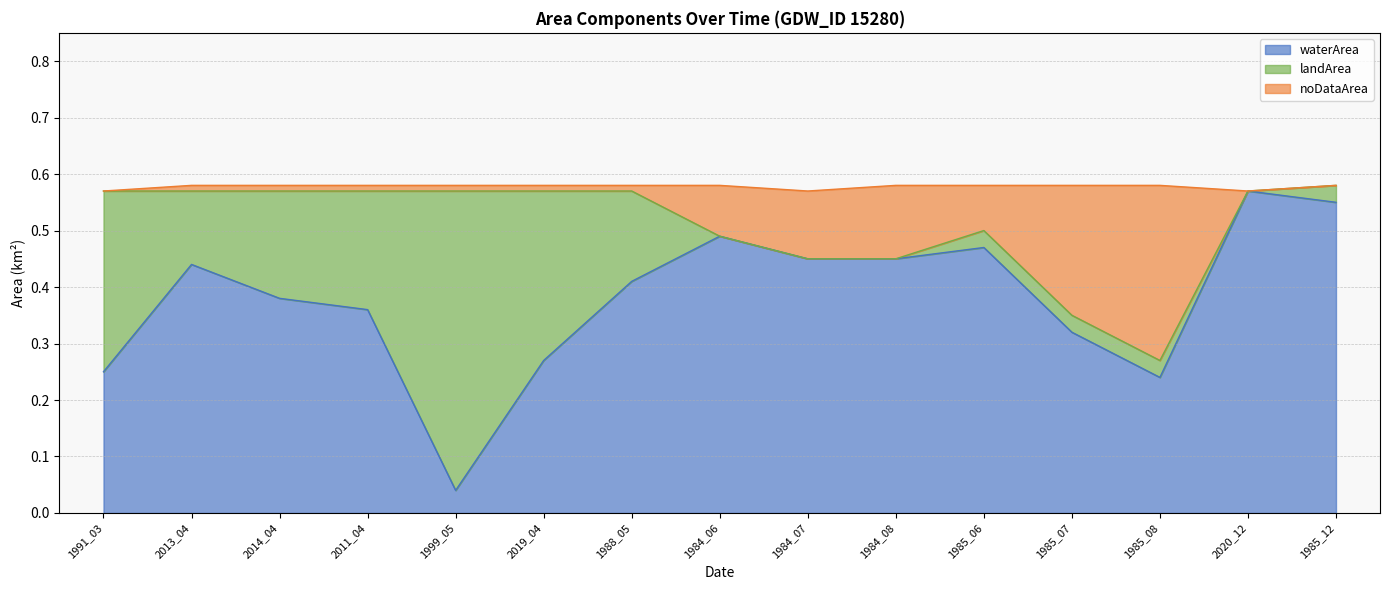

The value of waterArea at 1988_05 is 0.6. True or false?

False